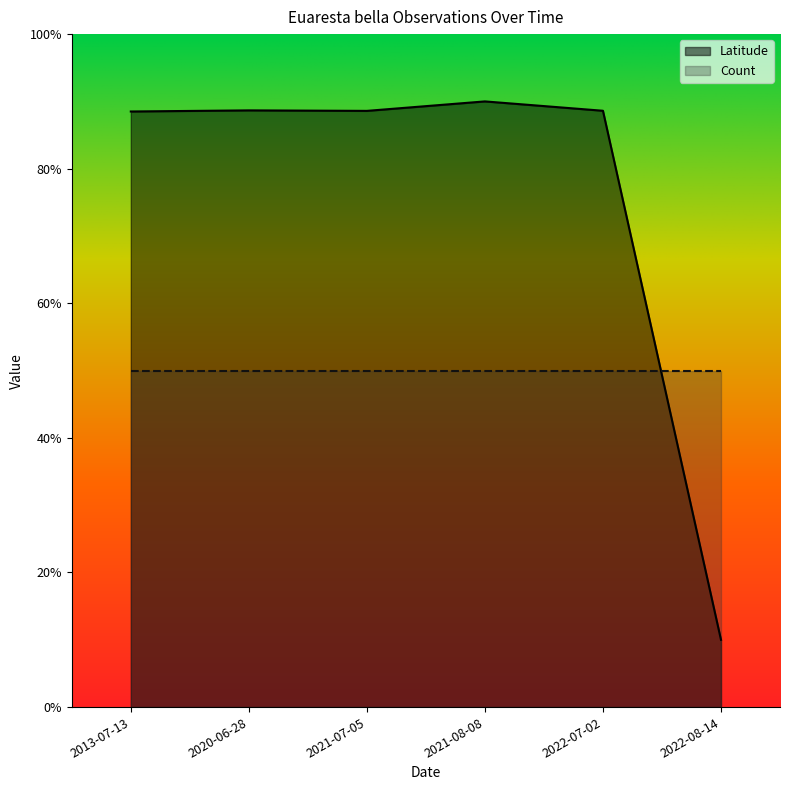

Between 2021-07-05 and 2021-08-08, which is larger?

2021-08-08